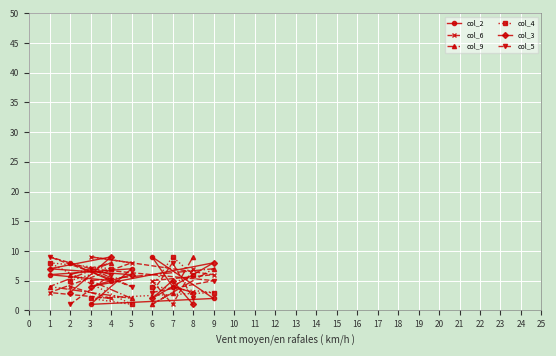

At which label does col_6 first exceed 5?

3